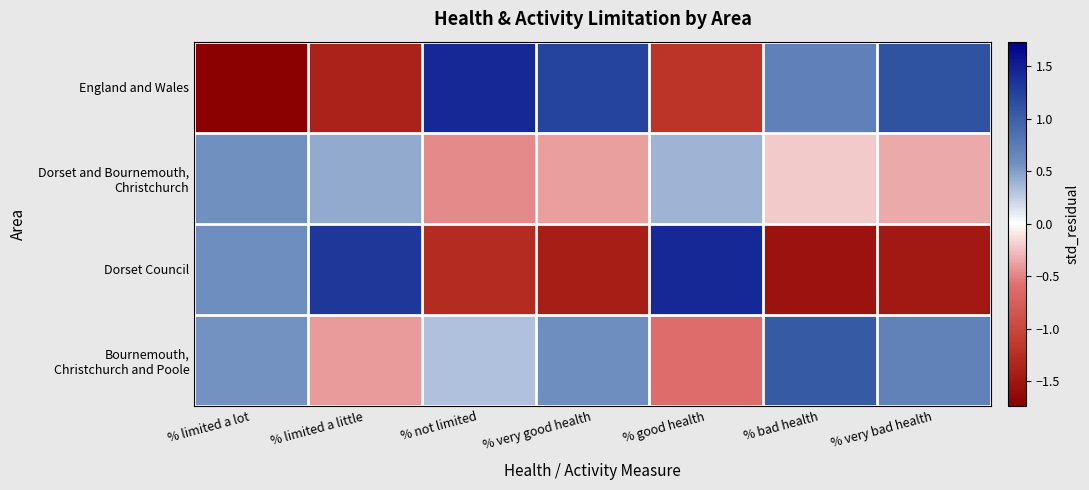

Between % very good health and % limited a lot, which is larger?

% very good health